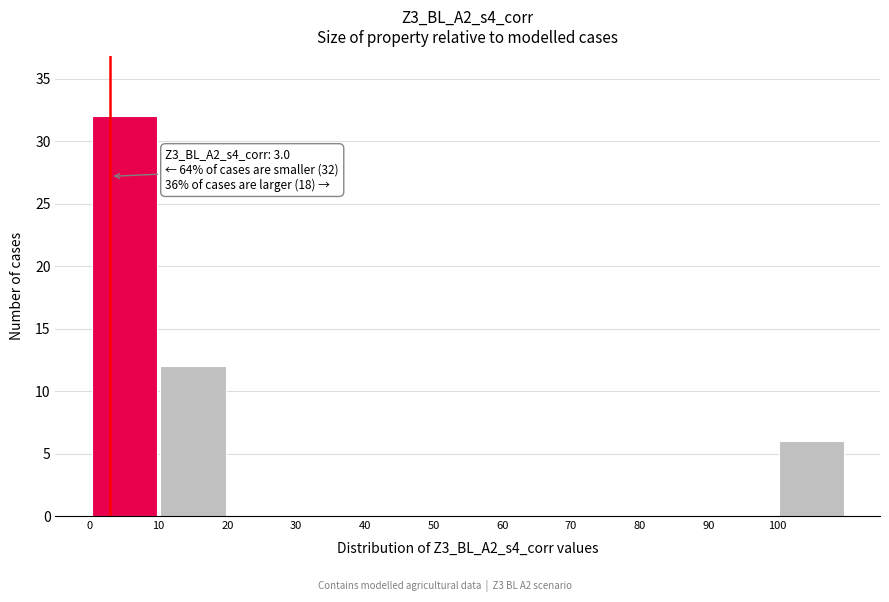

Over which range of the x-axis is the bar tallest?

0 to 10